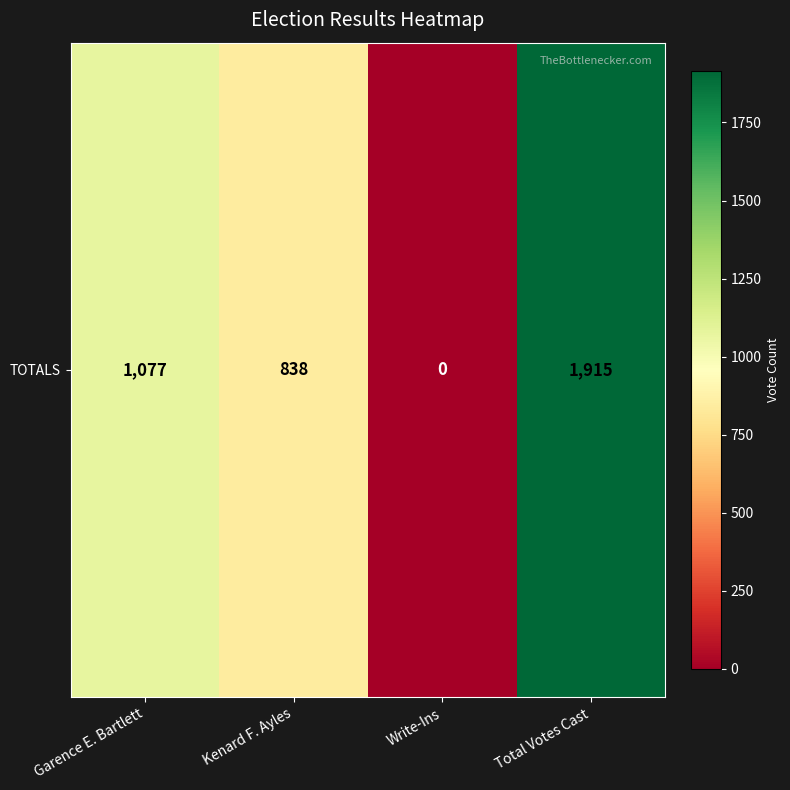

Approximately how many times larger is the value at Total Votes Cast compared to Garence E. Bartlett?

1.8